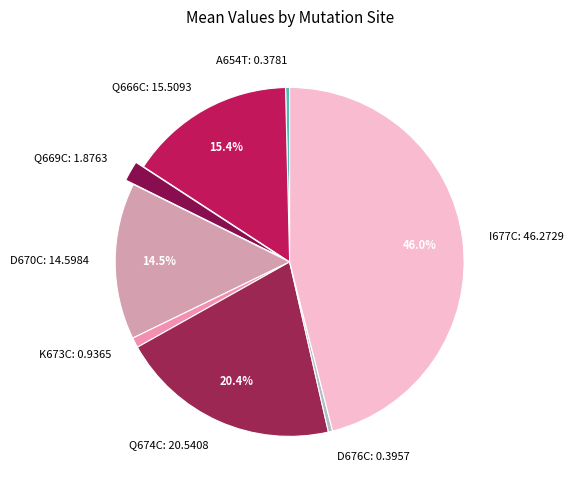

Which has a higher value, D676C: 0.3957 or D670C: 14.5984?

D670C: 14.5984